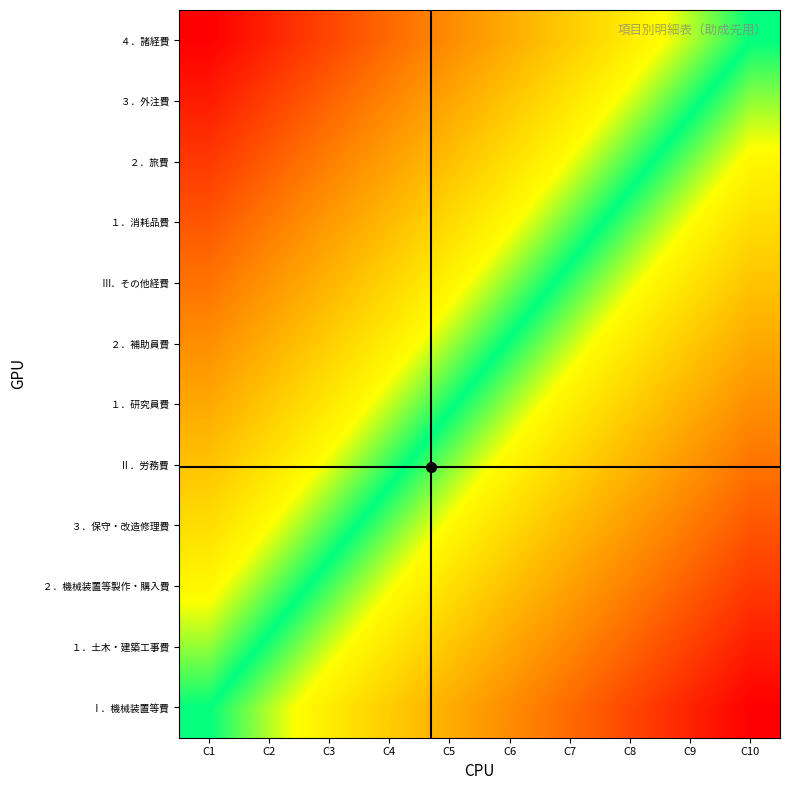

Count the number of data series in this chart.

12